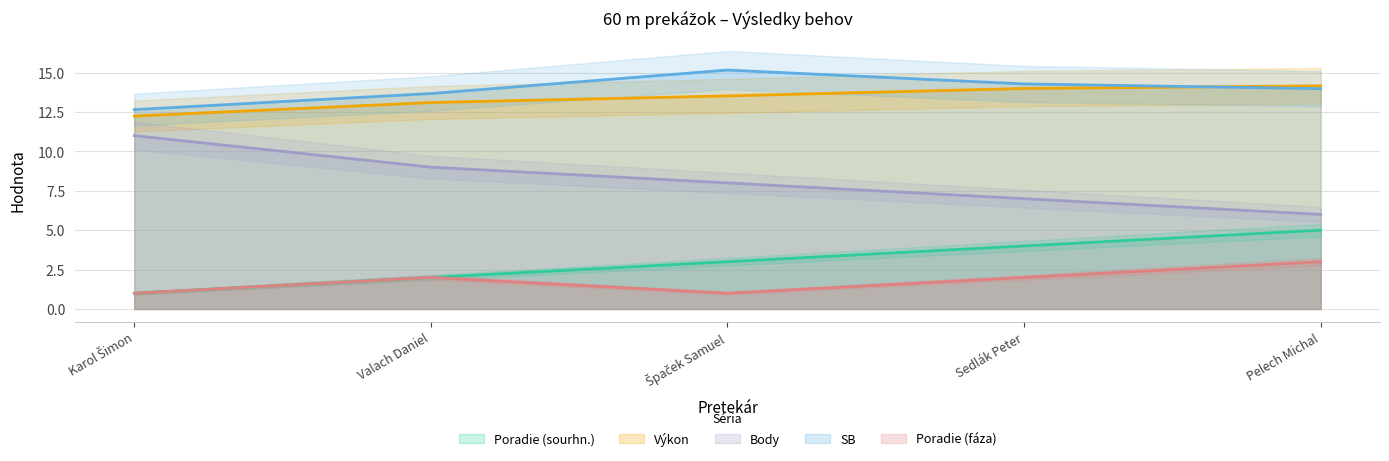

Which label corresponds to the largest value in the chart?

Špaček Samuel